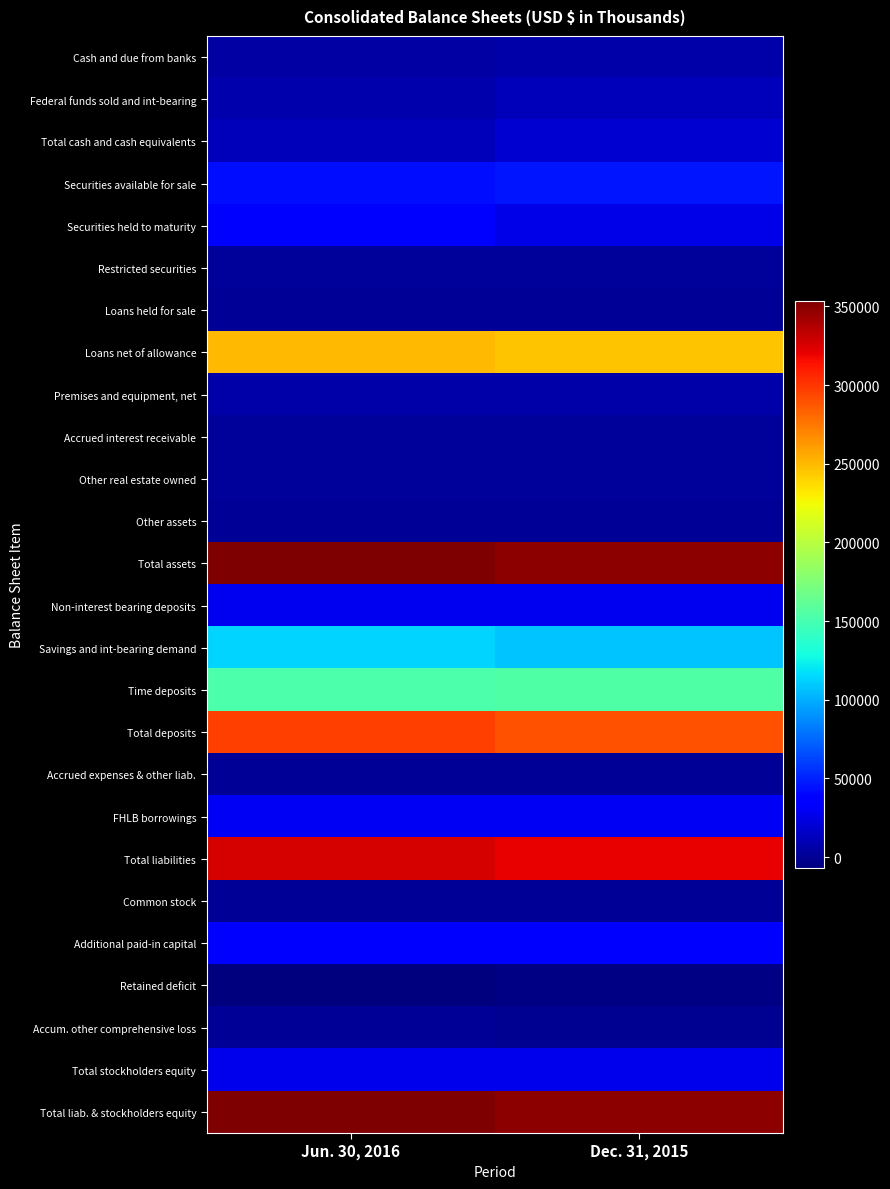

Reading left to right, what are all the values shown in this chart?

Cash and due from banks: Jun. 30, 2016=4244	Dec. 31, 2015=6135
Federal funds sold and int-bearing: Jun. 30, 2016=7548	Dec. 31, 2015=12325
Total cash and cash equivalents: Jun. 30, 2016=11792	Dec. 31, 2015=18460
Securities available for sale: Jun. 30, 2016=42910	Dec. 31, 2015=46220
Securities held to maturity: Jun. 30, 2016=35864	Dec. 31, 2015=25500
Restricted securities: Jun. 30, 2016=2393	Dec. 31, 2015=2355
Loans held for sale: Jun. 30, 2016=0	Dec. 31, 2015=220
Loans net of allowance: Jun. 30, 2016=250538	Dec. 31, 2015=245210
Premises and equipment, net: Jun. 30, 2016=5844	Dec. 31, 2015=5980
Accrued interest receivable: Jun. 30, 2016=2090	Dec. 31, 2015=2085
Other real estate owned: Jun. 30, 2016=1885	Dec. 31, 2015=1870
Other assets: Jun. 30, 2016=440	Dec. 31, 2015=590
Total assets: Jun. 30, 2016=353756	Dec. 31, 2015=348490
Non-interest bearing deposits: Jun. 30, 2016=29293	Dec. 31, 2015=28969
Savings and int-bearing demand: Jun. 30, 2016=114015	Dec. 31, 2015=107057
Time deposits: Jun. 30, 2016=152754	Dec. 31, 2015=154018
Total deposits: Jun. 30, 2016=296062	Dec. 31, 2015=290044
Accrued expenses & other liab.: Jun. 30, 2016=725	Dec. 31, 2015=707
FHLB borrowings: Jun. 30, 2016=30000	Dec. 31, 2015=30000
Total liabilities: Jun. 30, 2016=326787	Dec. 31, 2015=320751
Common stock: Jun. 30, 2016=53	Dec. 31, 2015=51
Additional paid-in capital: Jun. 30, 2016=34155	Dec. 31, 2015=33191
Retained deficit: Jun. 30, 2016=-7214	Dec. 31, 2015=-4827
Accum. other comprehensive loss: Jun. 30, 2016=-39	Dec. 31, 2015=-690
Total stockholders equity: Jun. 30, 2016=26969	Dec. 31, 2015=27739
Total liab. & stockholders equity: Jun. 30, 2016=353756	Dec. 31, 2015=348490